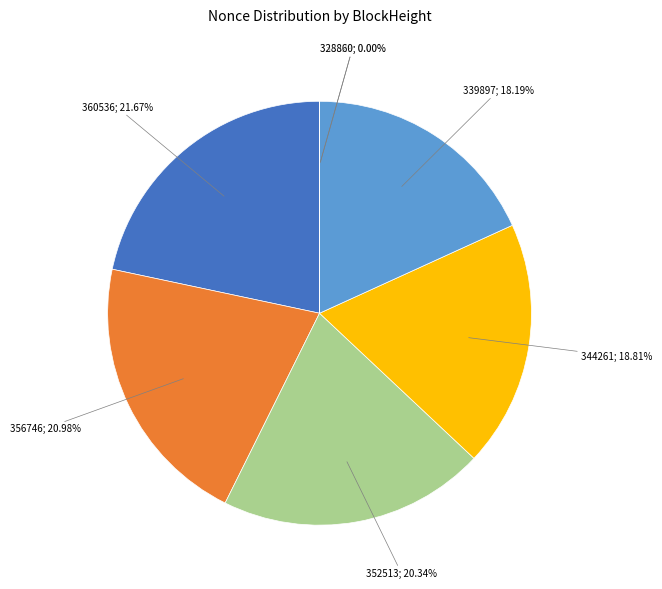

To the nearest percent, what is the average slice percentage?

14%